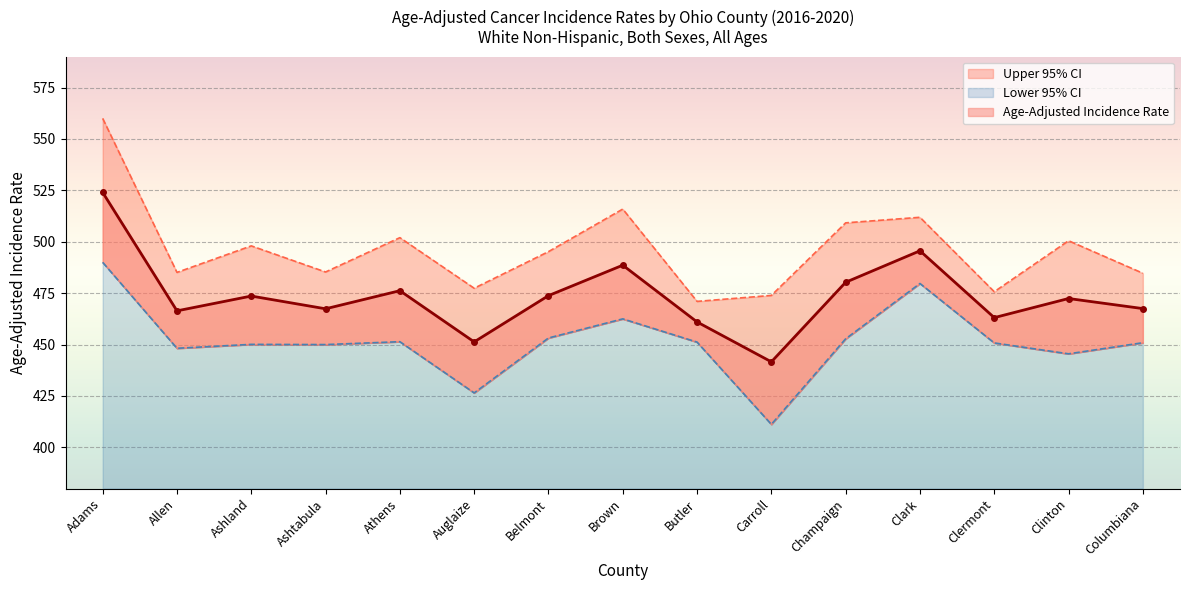

How many values in the Lower 95% CI series exceed 450?

10